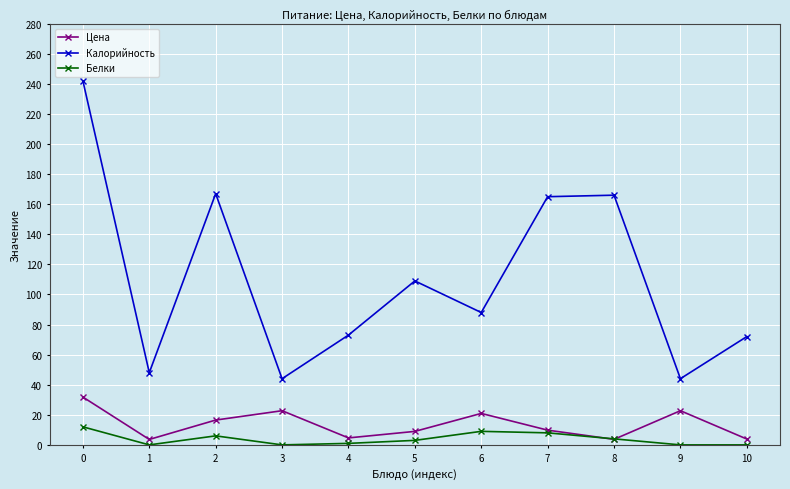

What is the difference between the Калорийность values at 2 and 3?

123.0